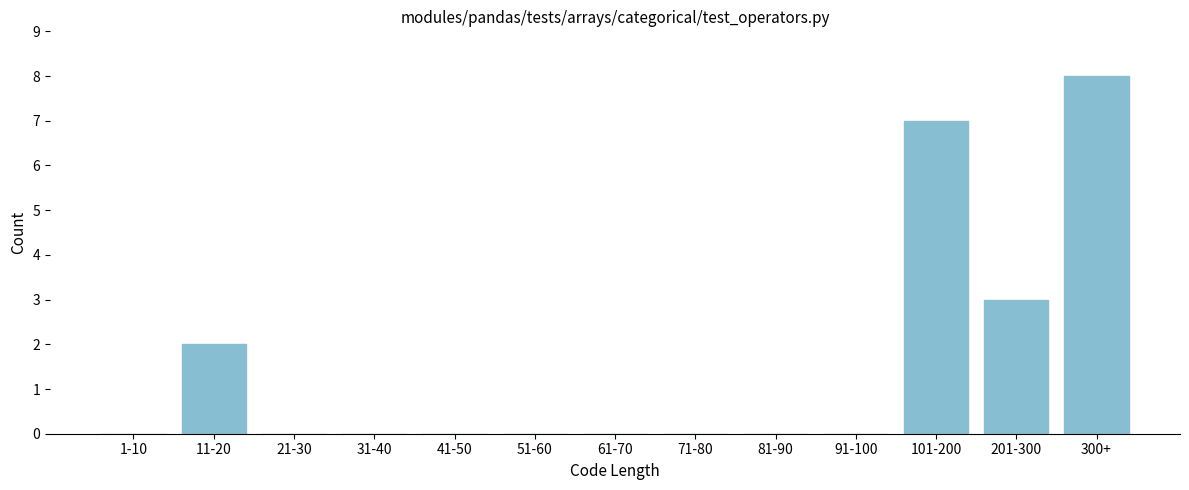

Reading left to right, what are all the values shown in this chart?

1-10=0	11-20=2	21-30=0	31-40=0	41-50=0	51-60=0	61-70=0	71-80=0	81-90=0	91-100=0	101-200=7	201-300=3	300+=8